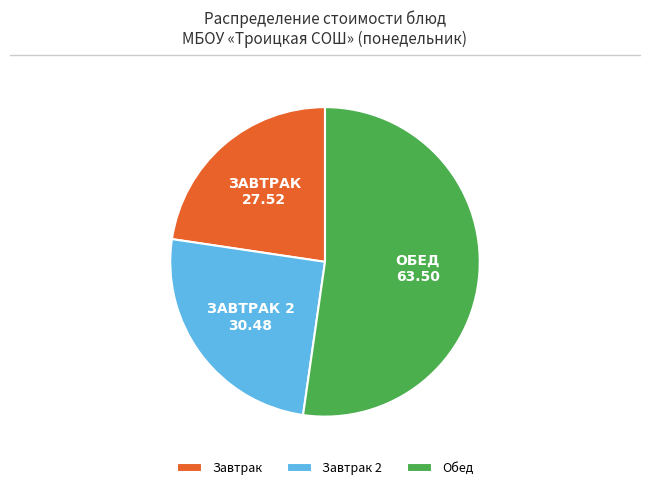

Which category accounts for the majority?

Обед